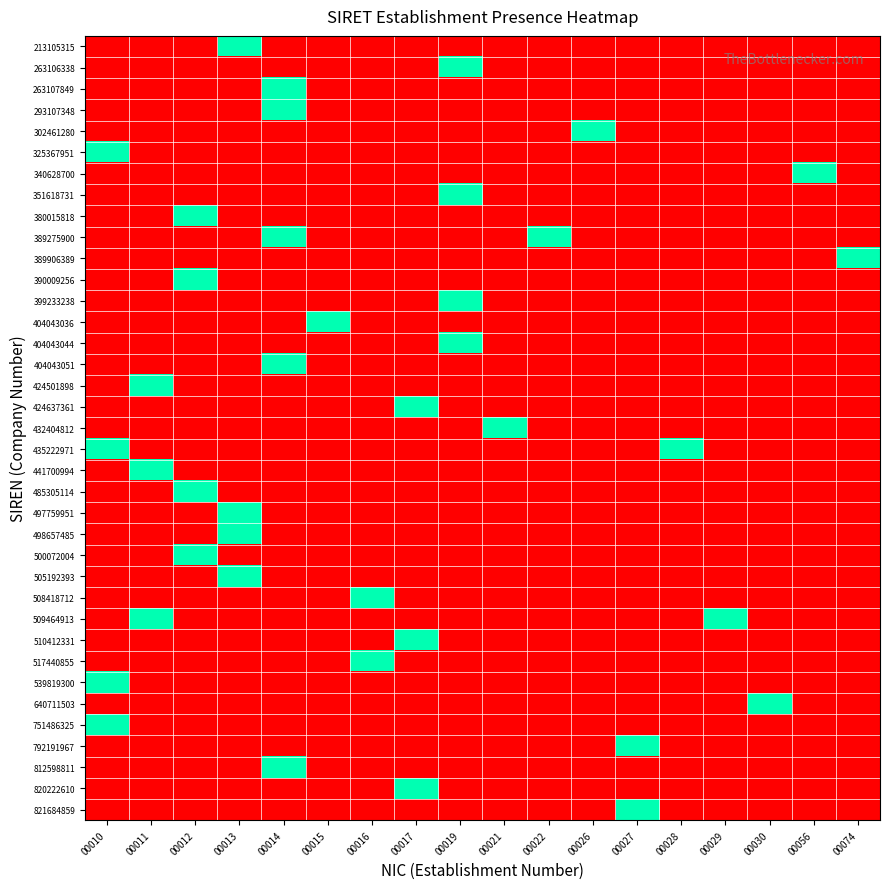

Which series has the largest range (max minus min)?

213105315